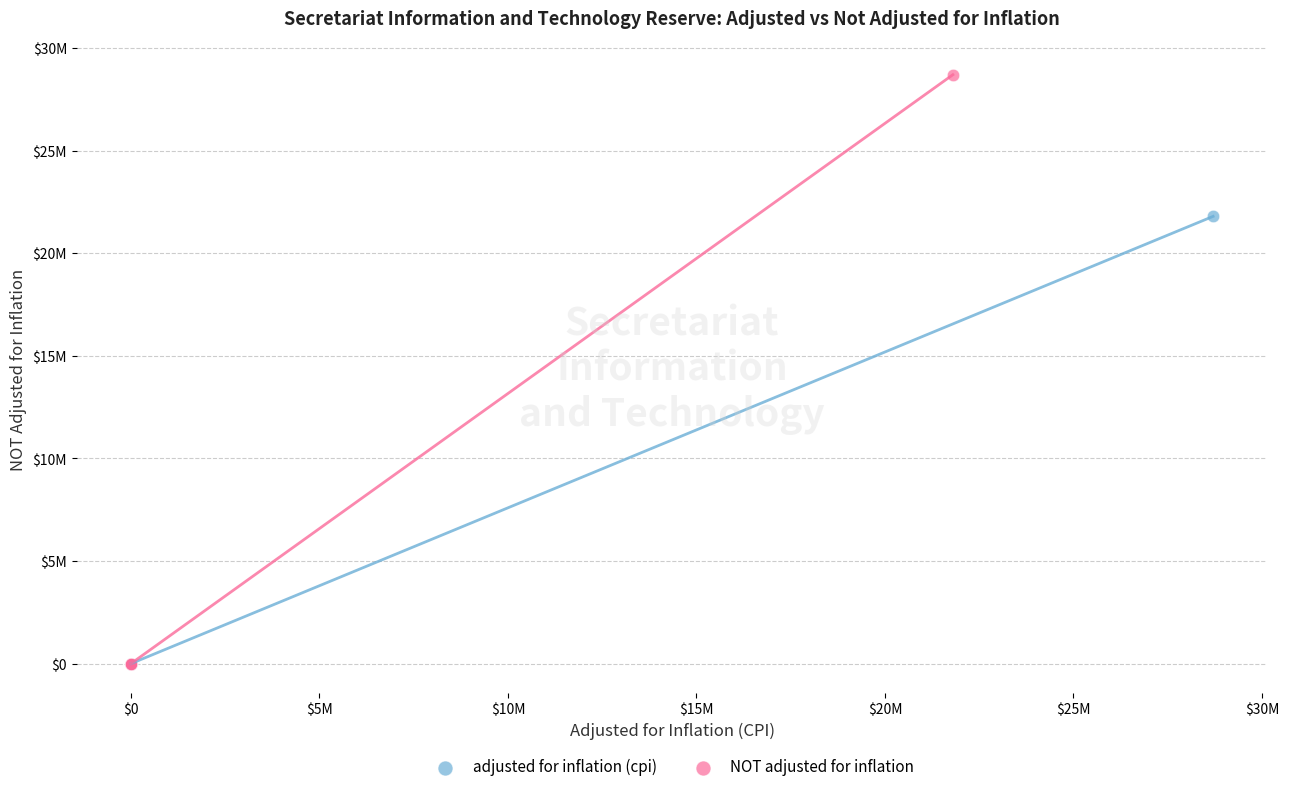

Which series contains the highest Y value?

NOT adjusted for inflation